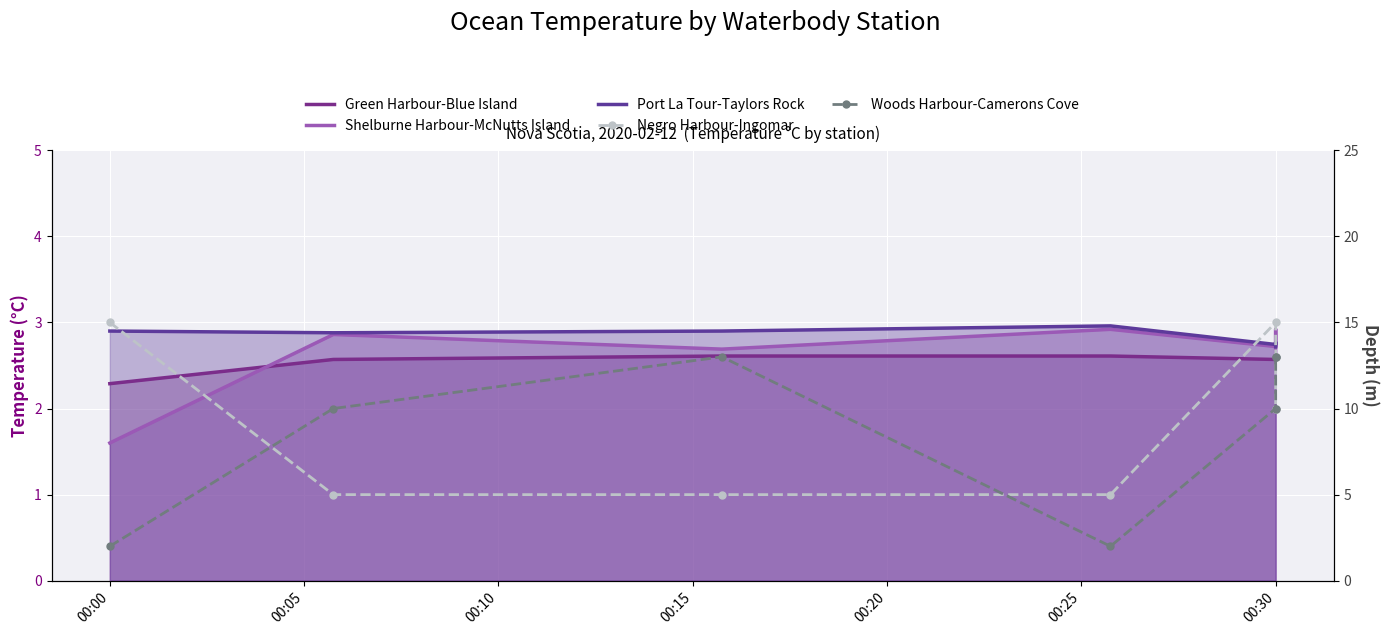

At which label is Negro Harbour-Ingomar closest to 10?

00:30